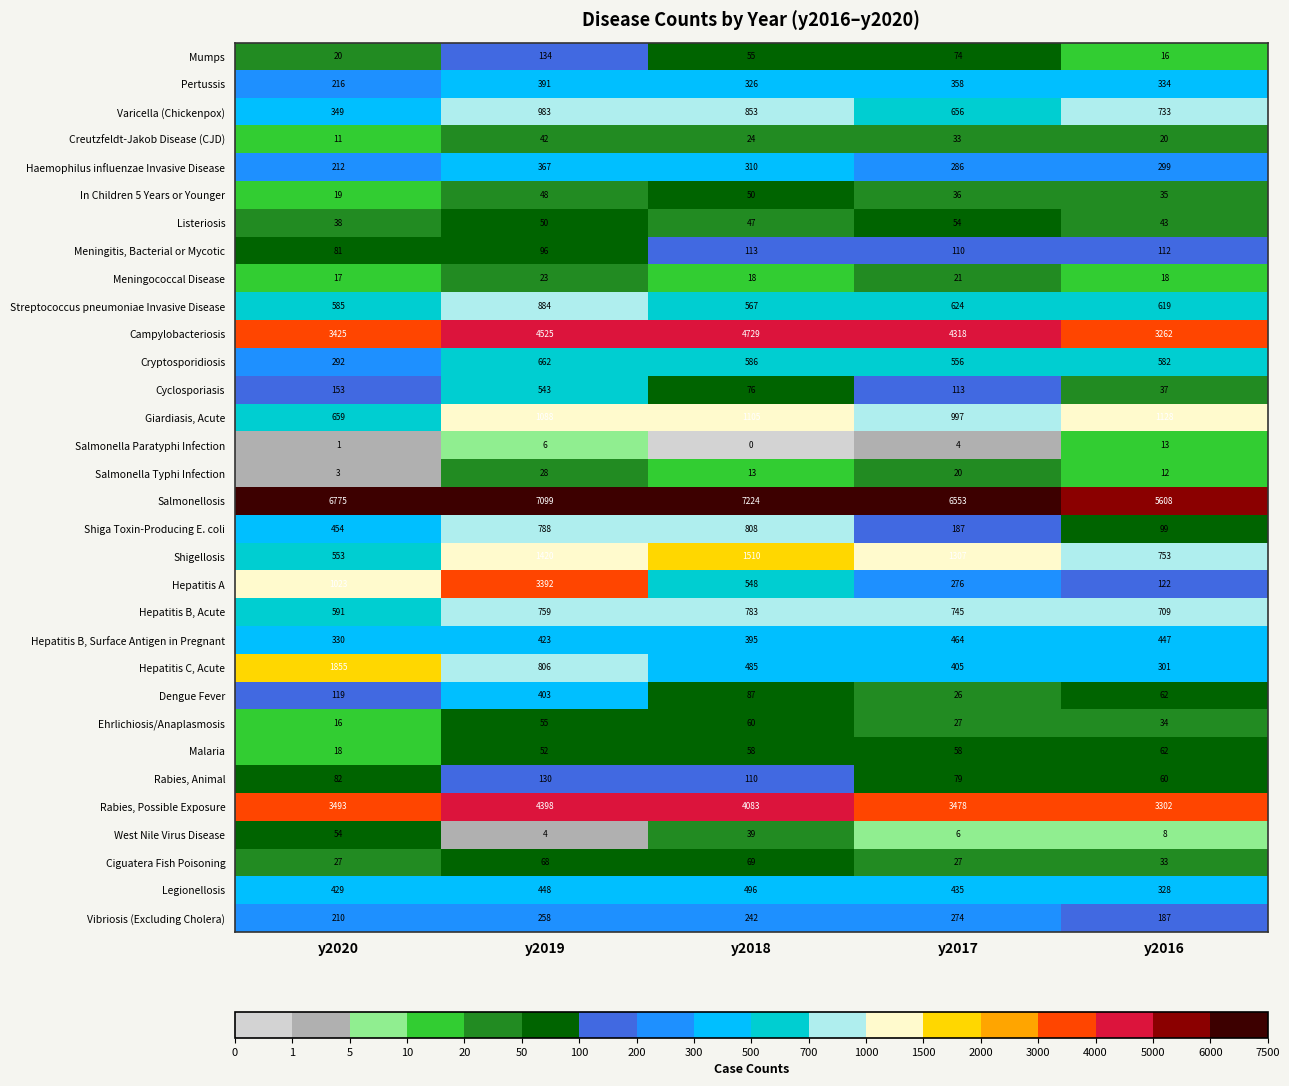

What value does the Ehrlichiosis/Anaplasmosis series have at y2017, to the nearest 10?

30